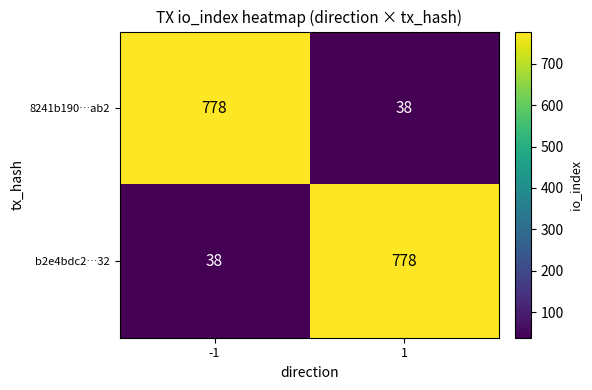

Read the 8241b190…ab2 value at 1.

38